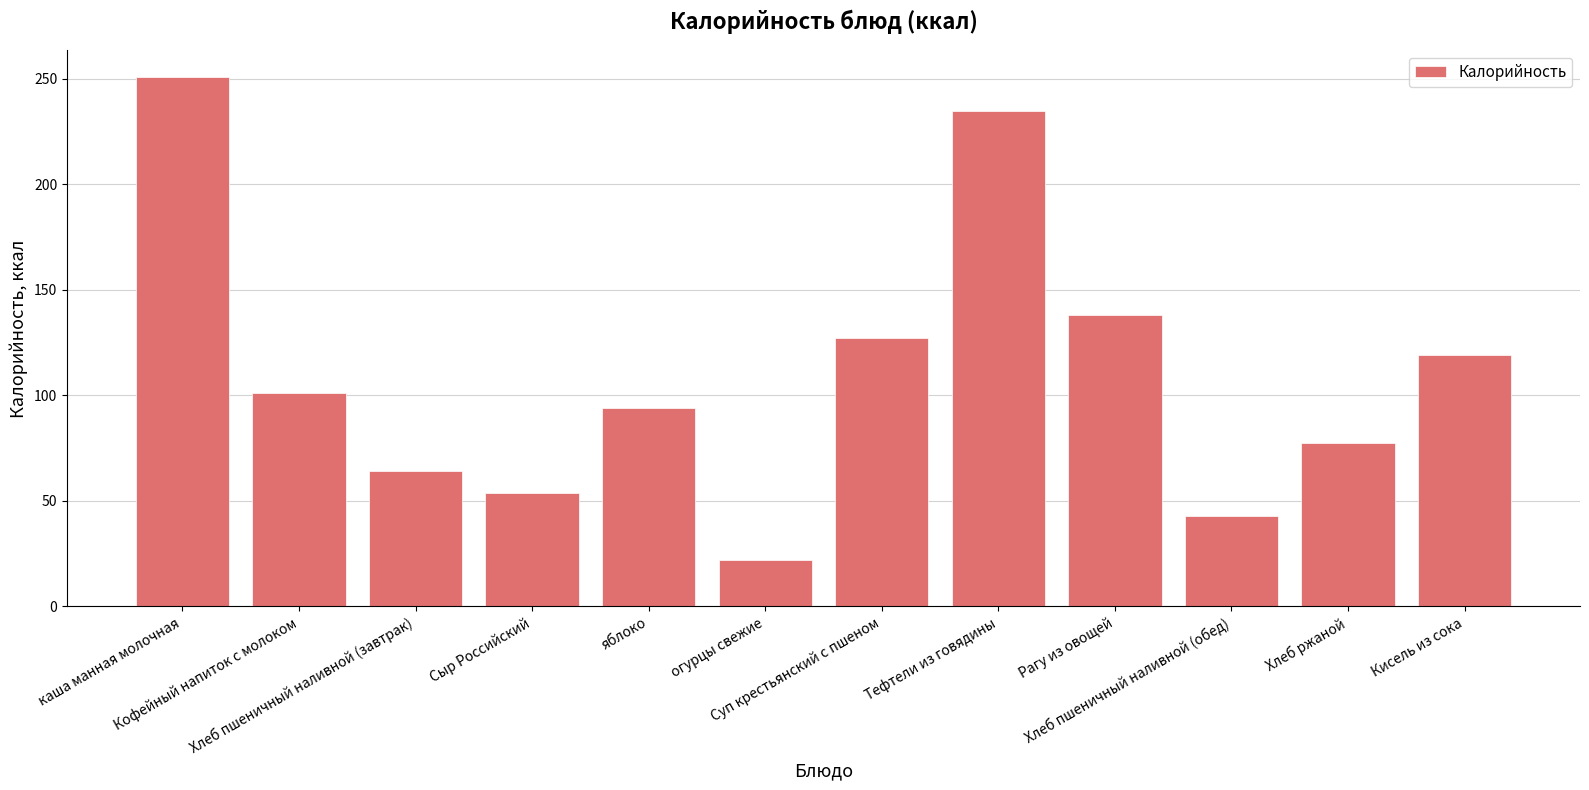

What position from the left is Сыр Российский?

4